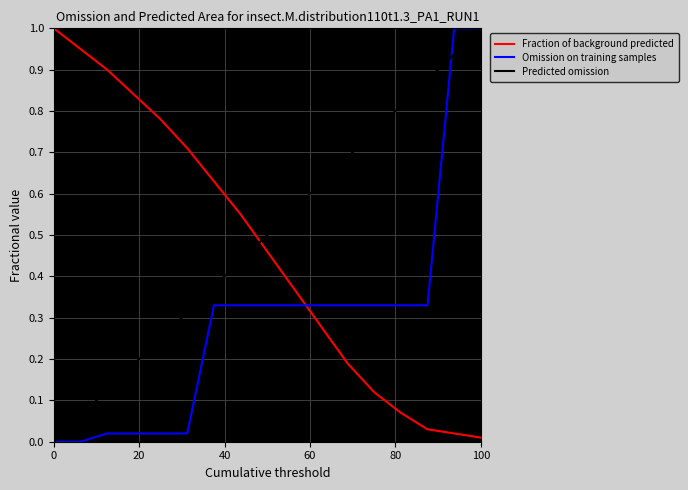

How many intersections are there between Fraction of background predicted and Omission on training samples?

1